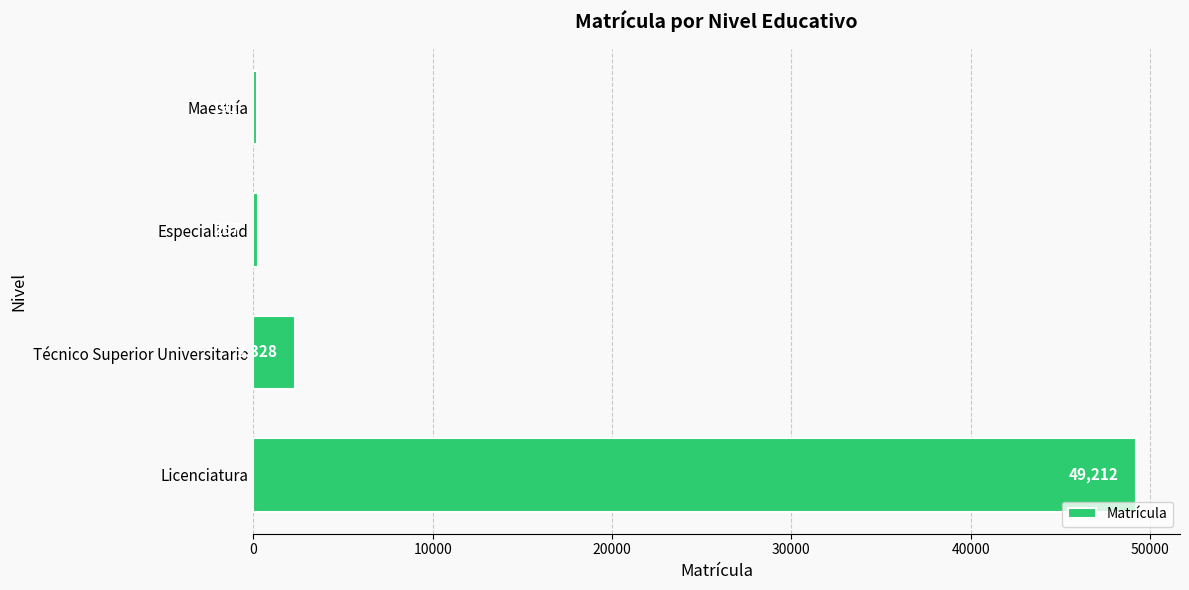

Where is the data nearest to the value 24701?

Técnico Superior Universitario